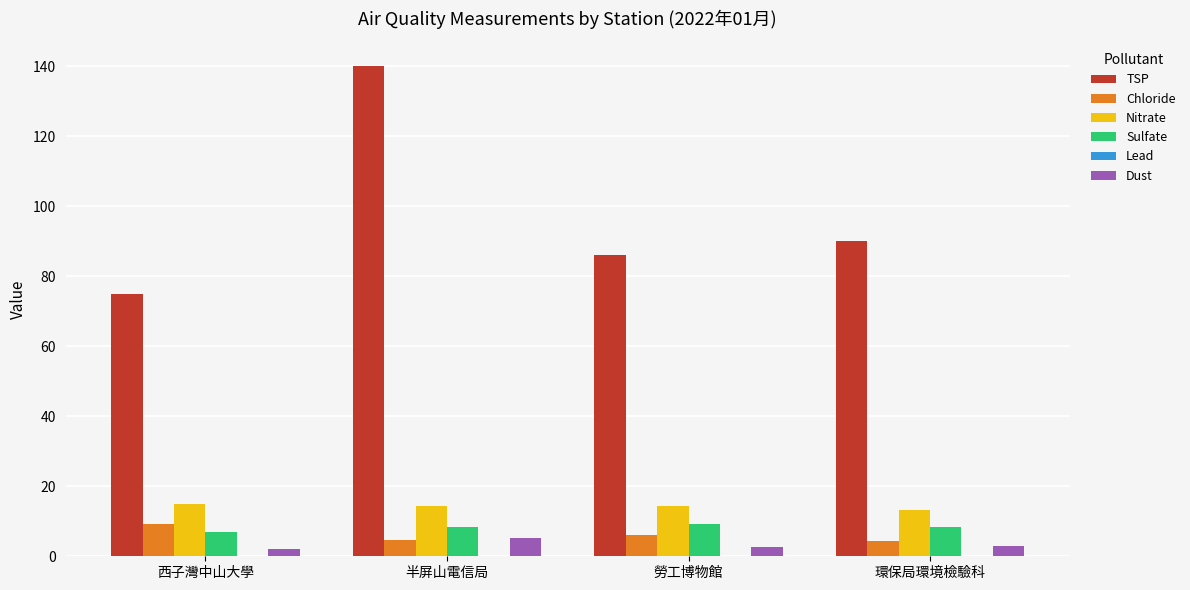

True or false: TSP has a value of 129.9 at 西子灣中山大學.

False